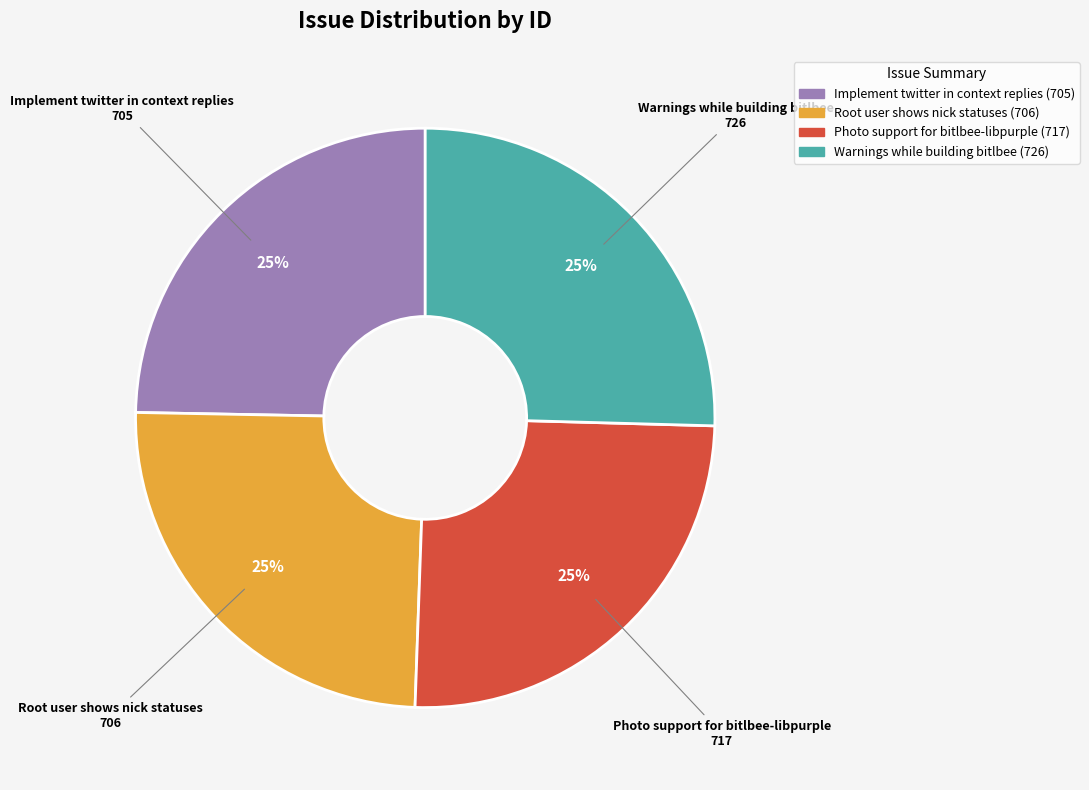

Does Photo support for bitlbee-libpurple account for over 50% of the chart?

No